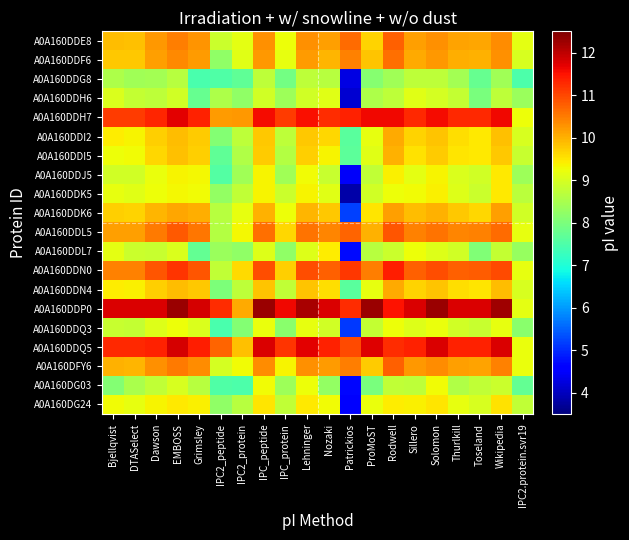

Which has a higher value, Sillero or ProMoST?

Sillero